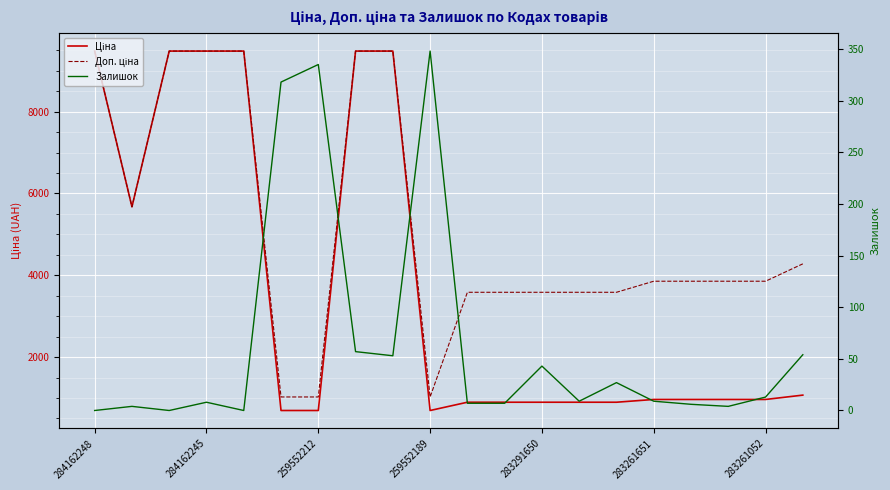

What is the difference between the maximum and minimum values in the Доп. ціна series?

8455.4